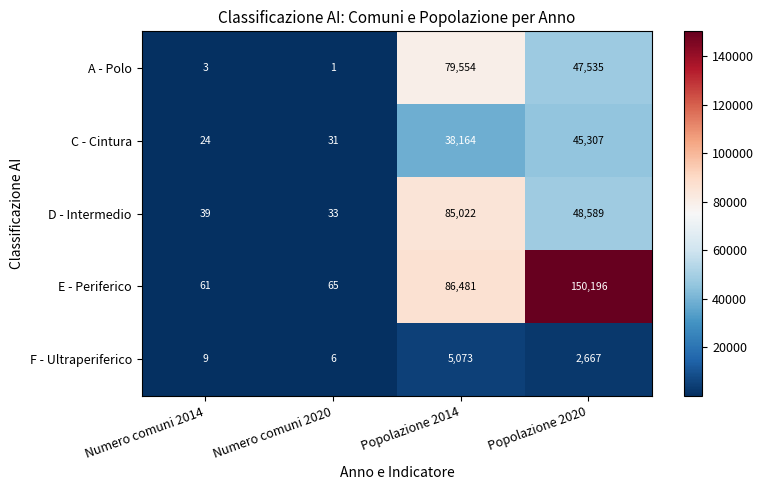

The E - Periferico series shows 61 at Numero comuni 2014. True or false?

True